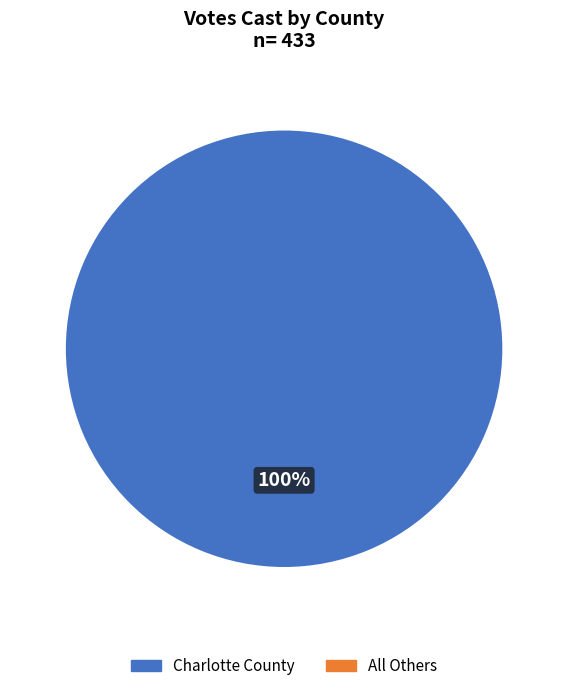

Is there a majority slice in this chart?

Yes